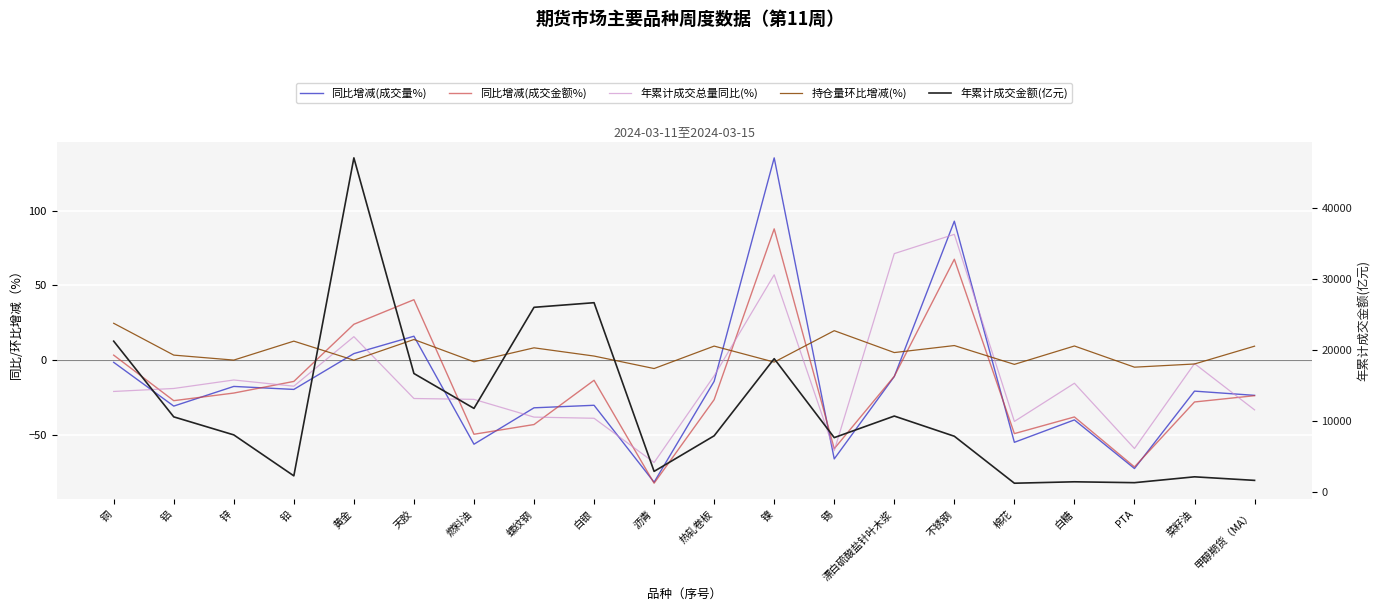

Reading left to right, list all the values displayed in this chart.

同比增减(成交量%): -1.5	-30.9	-17.7	-19.7	4.3	16.0	-56.4	-32.0	-30.3	-81.9	-14.3	135.6	-66.3	-11.0	93.1	-55.2	-40.1	-72.7	-20.8	-23.7
同比增减(成交金额%): 3.3	-27.2	-22.1	-14.3	24.0	40.5	-49.8	-43.2	-13.6	-82.6	-26.5	88.0	-59.4	-10.9	67.6	-49.3	-38.2	-71.7	-28.1	-23.9
年累计成交总量同比(%): -21.1	-19.1	-13.4	-17.5	15.7	-25.8	-26.4	-38.3	-39.0	-68.7	-10.6	57.2	-60.8	71.4	84.3	-41.2	-15.6	-59.3	-2.4	-33.4
持仓量环比增减(%): 24.7	3.3	-0.0	12.7	-0.1	13.8	-1.2	8.2	2.7	-5.7	9.4	-1.4	19.7	5.0	9.7	-2.9	9.4	-4.8	-2.6	9.3
年累计成交金额(亿元): 21300.7	10643.0	8104.2	2335.9	47108.5	16747.6	11834.9	26067.2	26716.2	2967.7	7975.7	18834.6	7720.2	10756.2	7913.9	1300.3	1499.8	1377.1	2200.4	1699.6